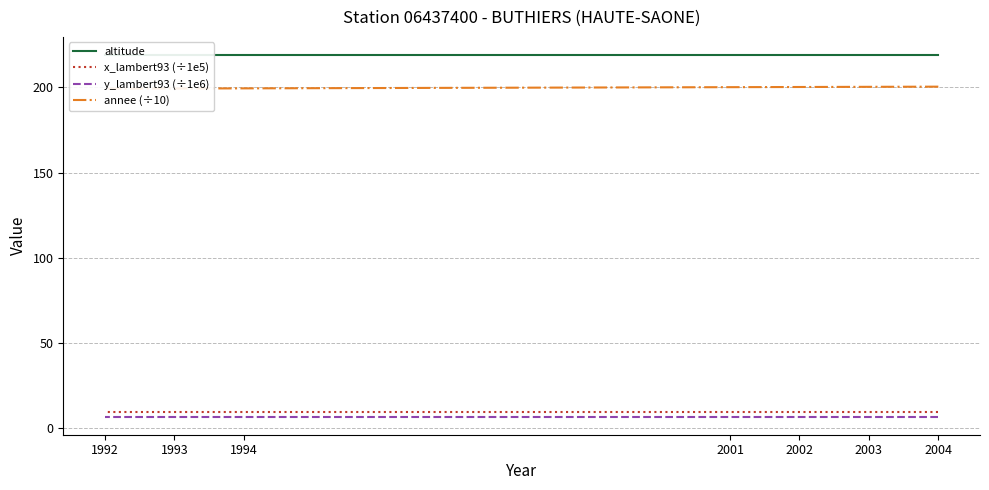

Which series changed the most between 1993 and 1992?

annee (÷10)